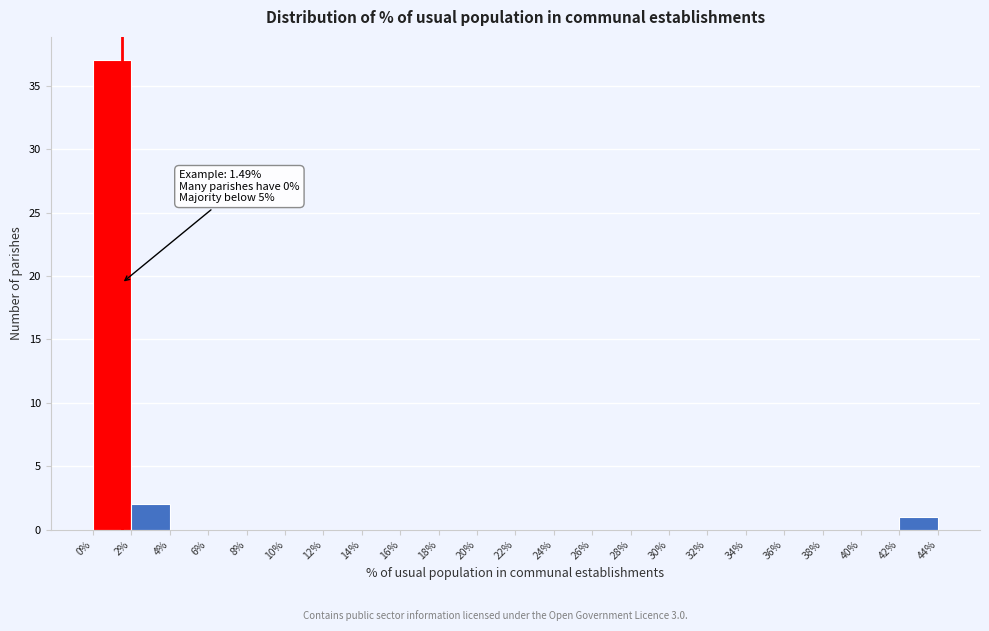

Which range on the x-axis has the tallest bar?

0% to 2%